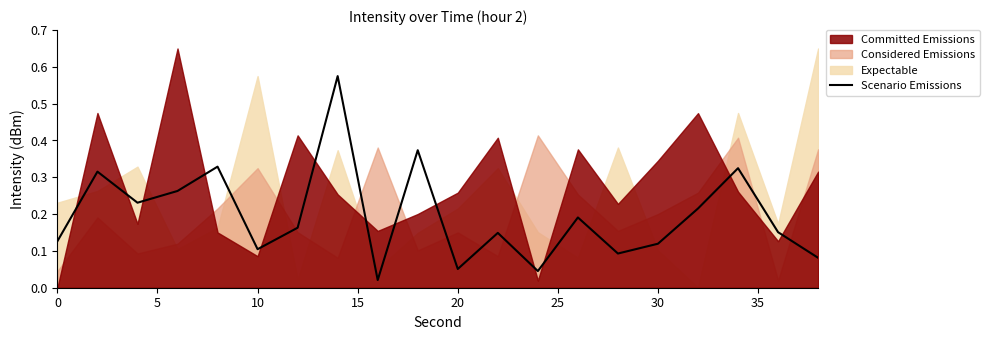

Is it true that the value at 35 is 0.2?

False